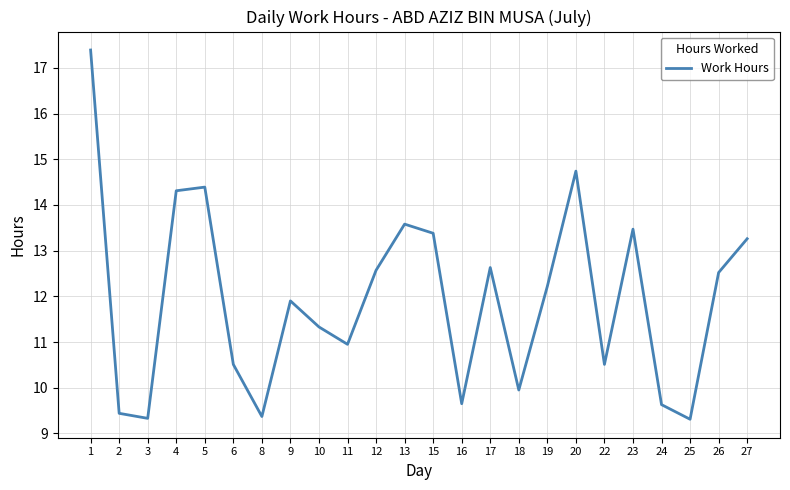

What is the smallest value displayed?

9.3